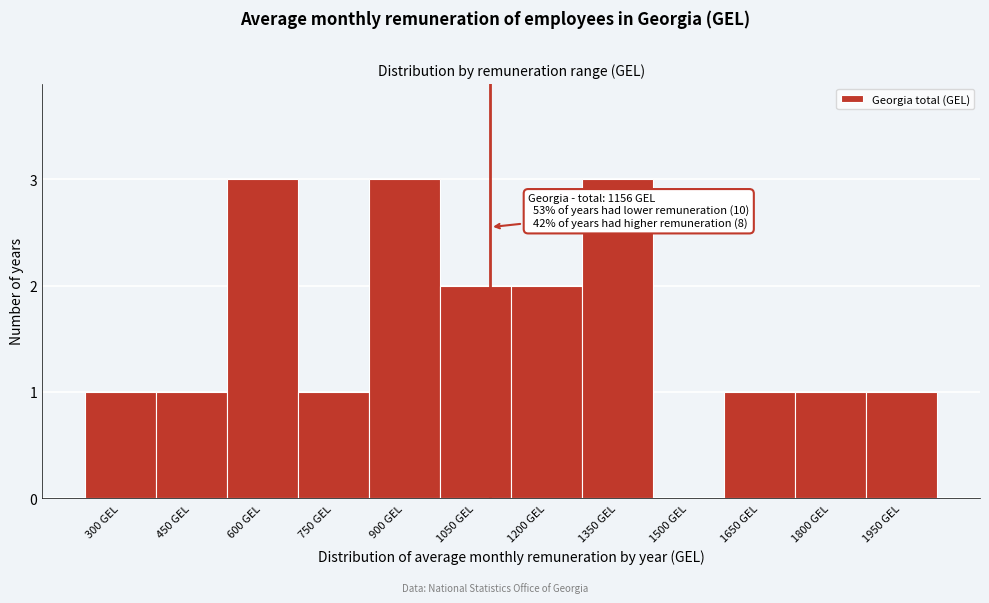

Reading left to right, list all the values displayed in this chart.

300 GEL=1	450 GEL=1	600 GEL=3	750 GEL=1	900 GEL=3	1050 GEL=2	1200 GEL=2	1350 GEL=3	1500 GEL=0	1650 GEL=1	1800 GEL=1	1950 GEL=1